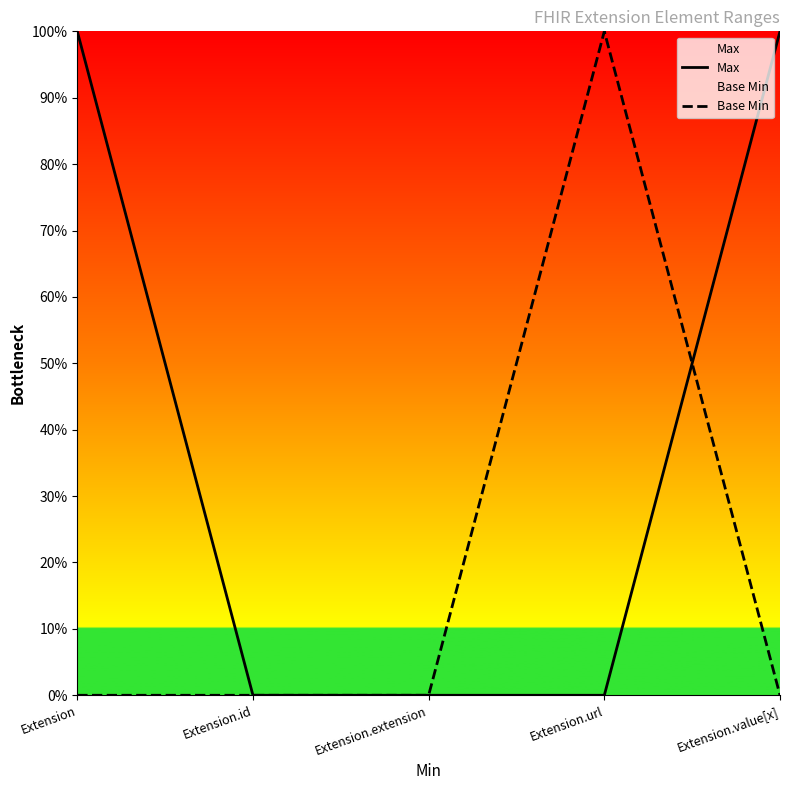

Rank the series by their maximum value, from highest to lowest.

Max, Base Min